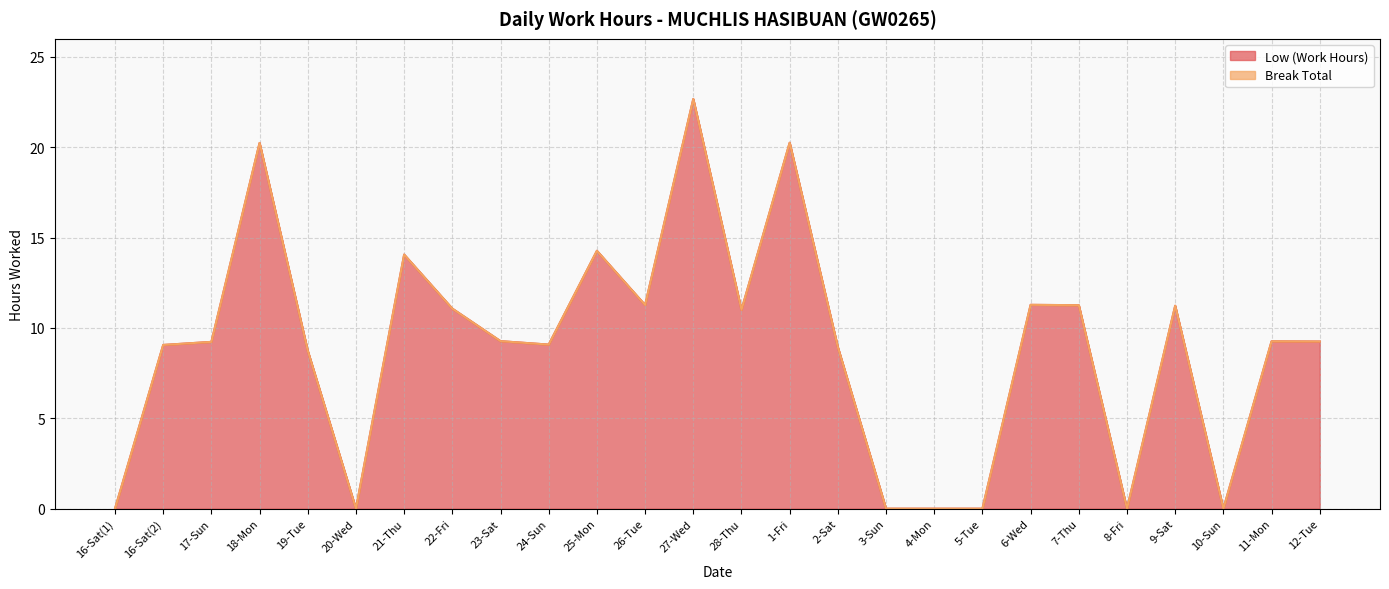

What is the change in value from 25-Mon to 28-Thu?

-3.3